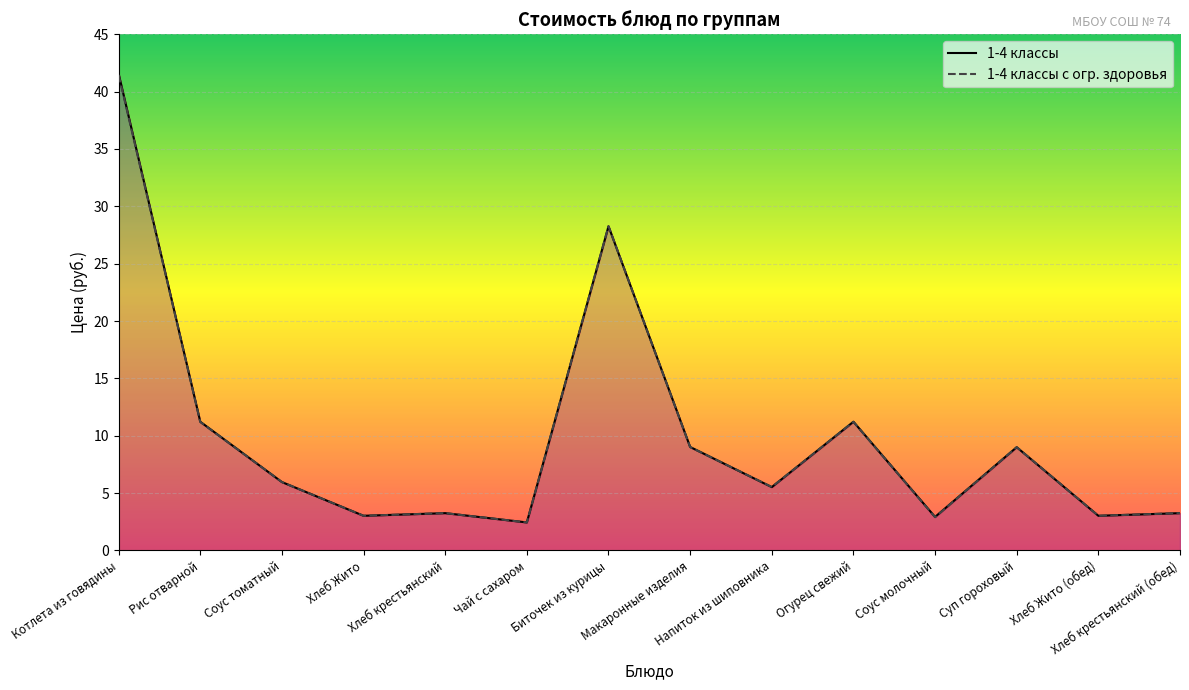

What is the label of the 3rd point from the left?

Соус томатный